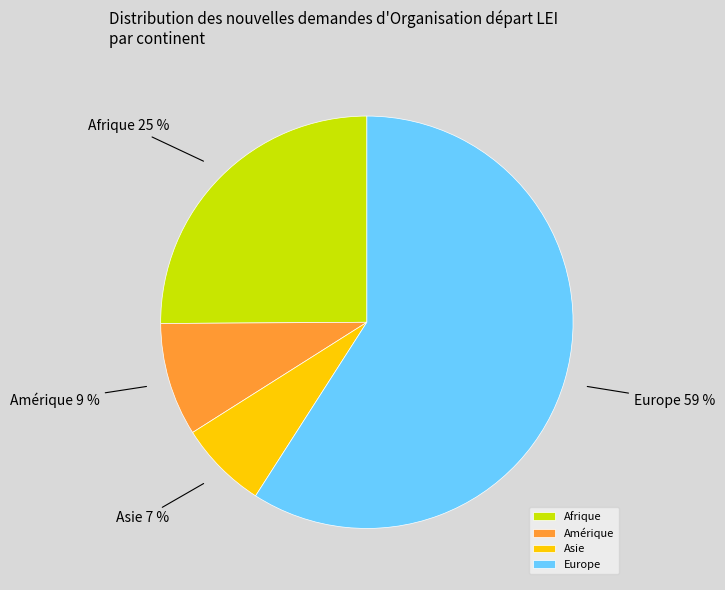

Rank the categories by value from highest to lowest.

Europe, Afrique, Amérique, Asie